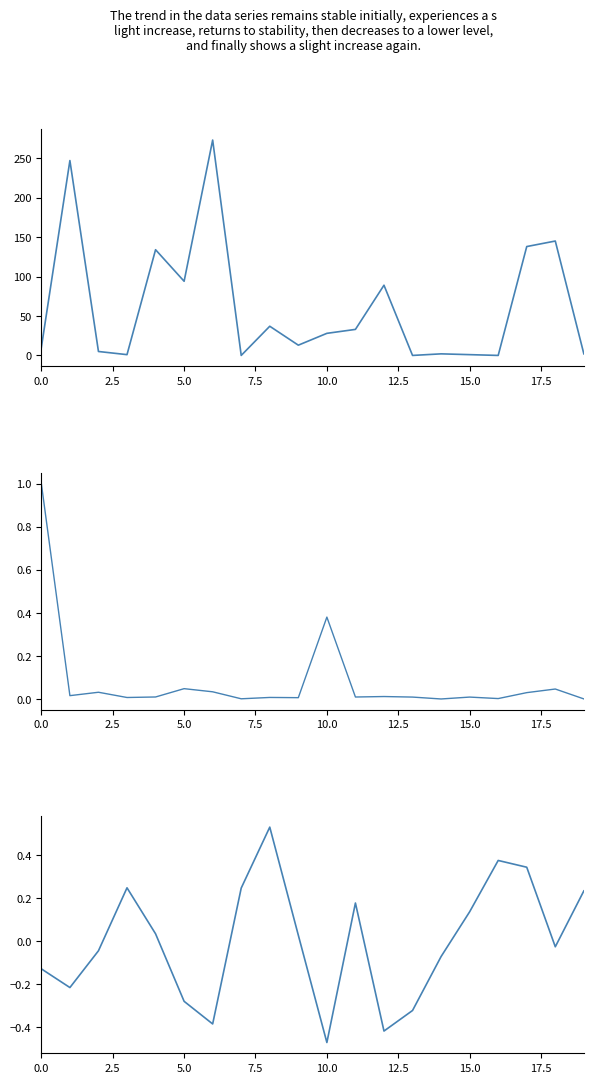

After their last crossing, which series has the higher values: Tweets (normalized) or Listed Count?

Listed Count